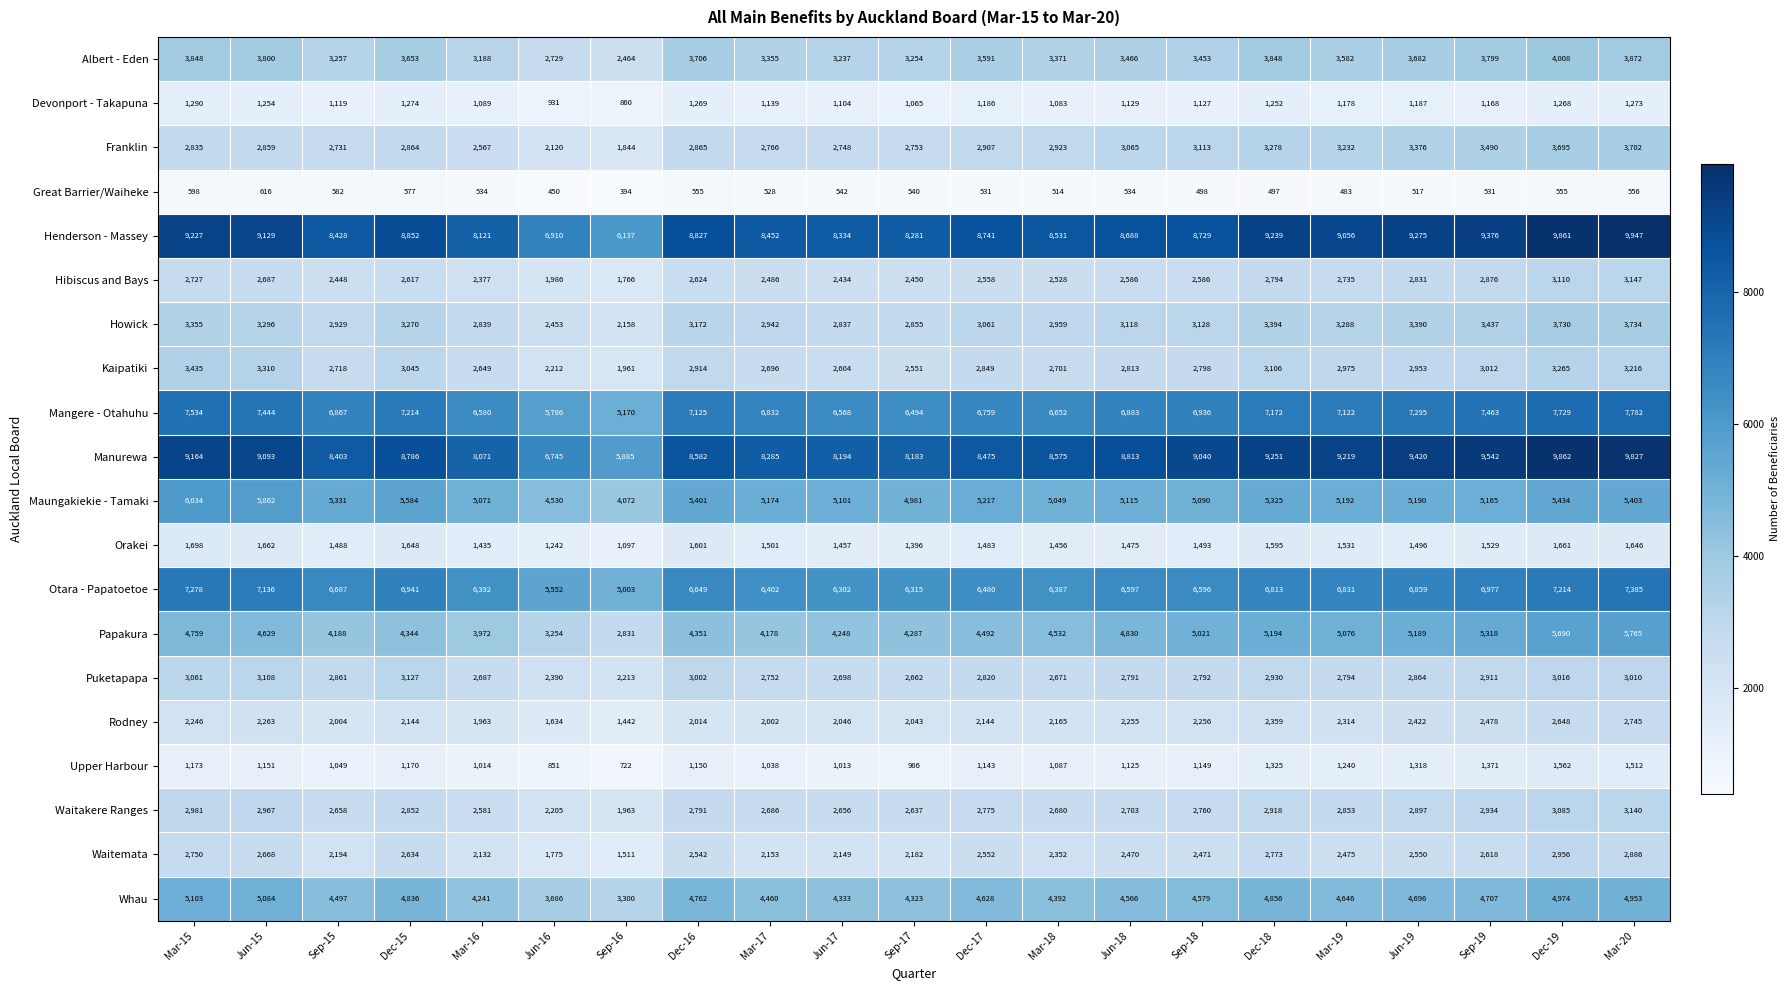

True or false: Waitemata has a value of 2132 at Mar-16.

True